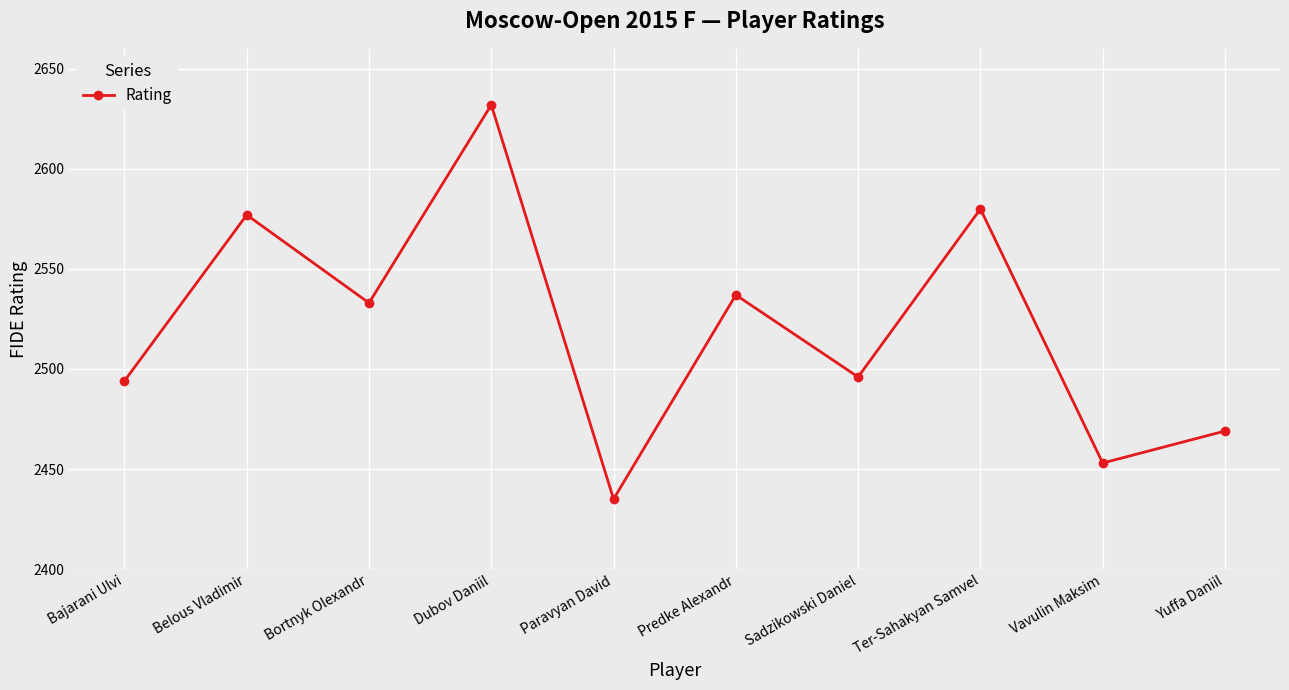

What is the difference between the values at Dubov Daniil and Yuffa Daniil?

163